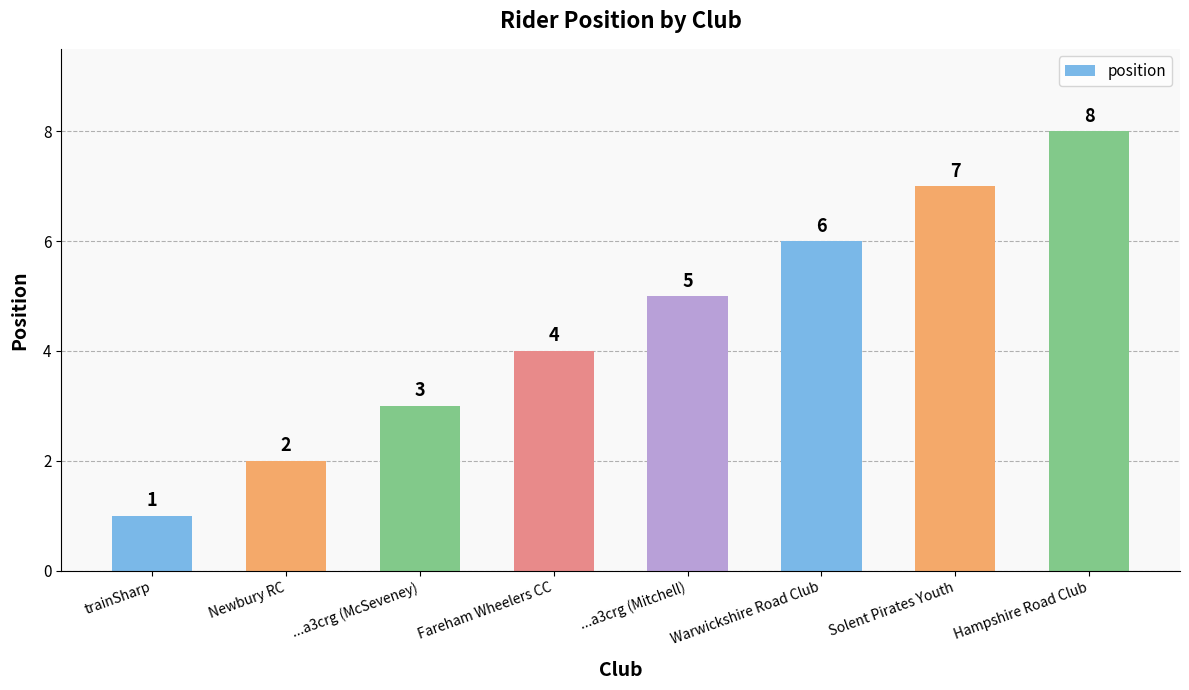

What is the change in value from ...a3crg (Mitchell) to Hampshire Road Club?

+3